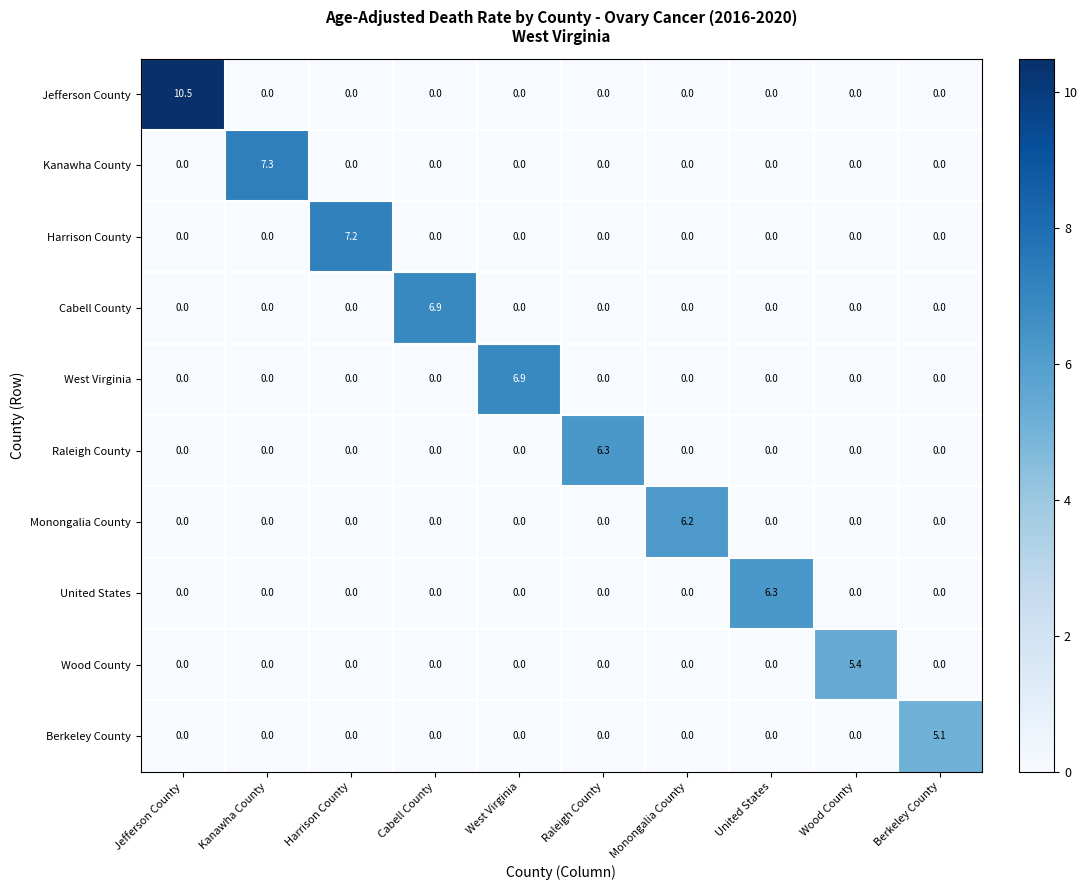

What is the total value across all series at United States?

6.3